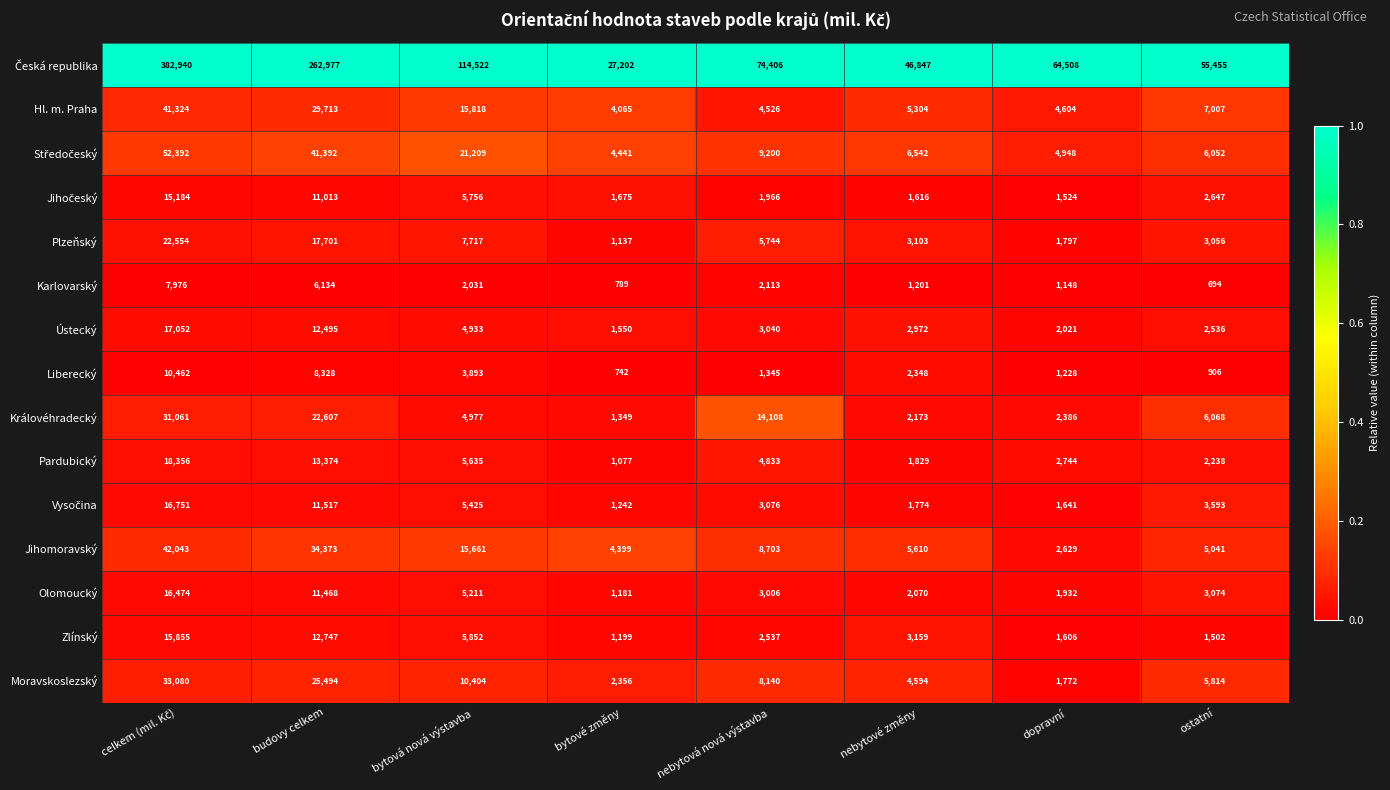

What is the approximate value of Ústecký at bytová nová výstavba?

4933